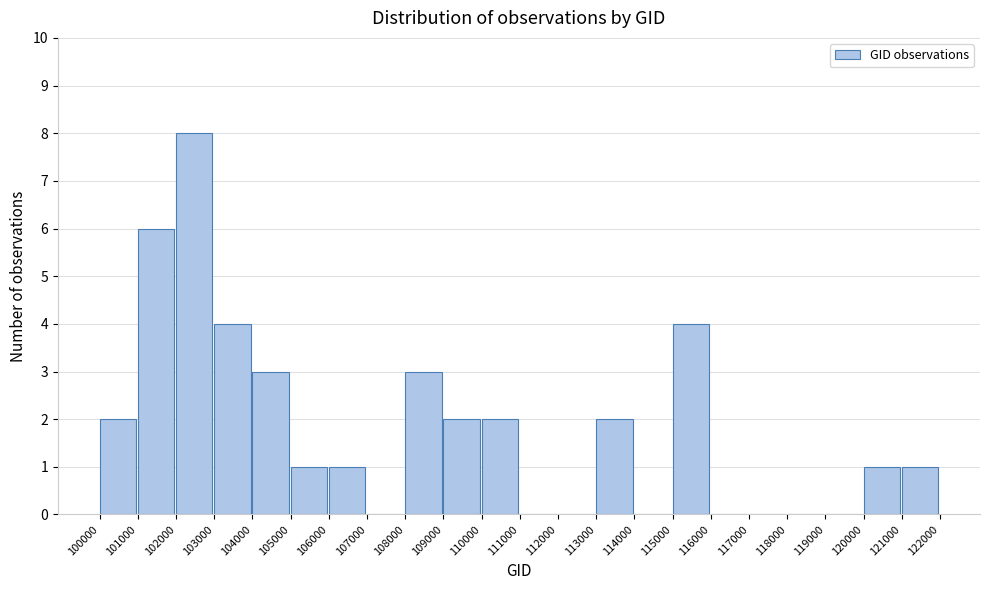

Reading left to right, transcribe this chart: for each bar, give the range it covers on the x-axis and its height. The values are not printed on the chart, so give them approximately, as read against the axis.

100000 to 101000: 2
101000 to 102000: 6
102000 to 103000: 8
103000 to 104000: 4
104000 to 105000: 3
105000 to 106000: 1
106000 to 107000: 1
107000 to 108000: 0
108000 to 109000: 3
109000 to 110000: 2
110000 to 111000: 2
111000 to 112000: 0
112000 to 113000: 0
113000 to 114000: 2
114000 to 115000: 0
115000 to 116000: 4
116000 to 117000: 0
117000 to 118000: 0
118000 to 119000: 0
119000 to 120000: 0
120000 to 121000: 1
121000 to 122000: 1